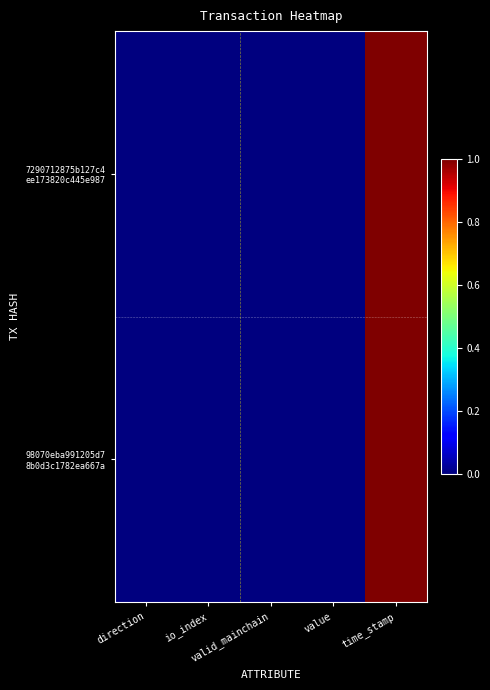

Rank the series by their maximum value, from highest to lowest.

7290712875b127c4 ee173820c445e987, 98070eba991205d7 8b0d3c1782ea667a